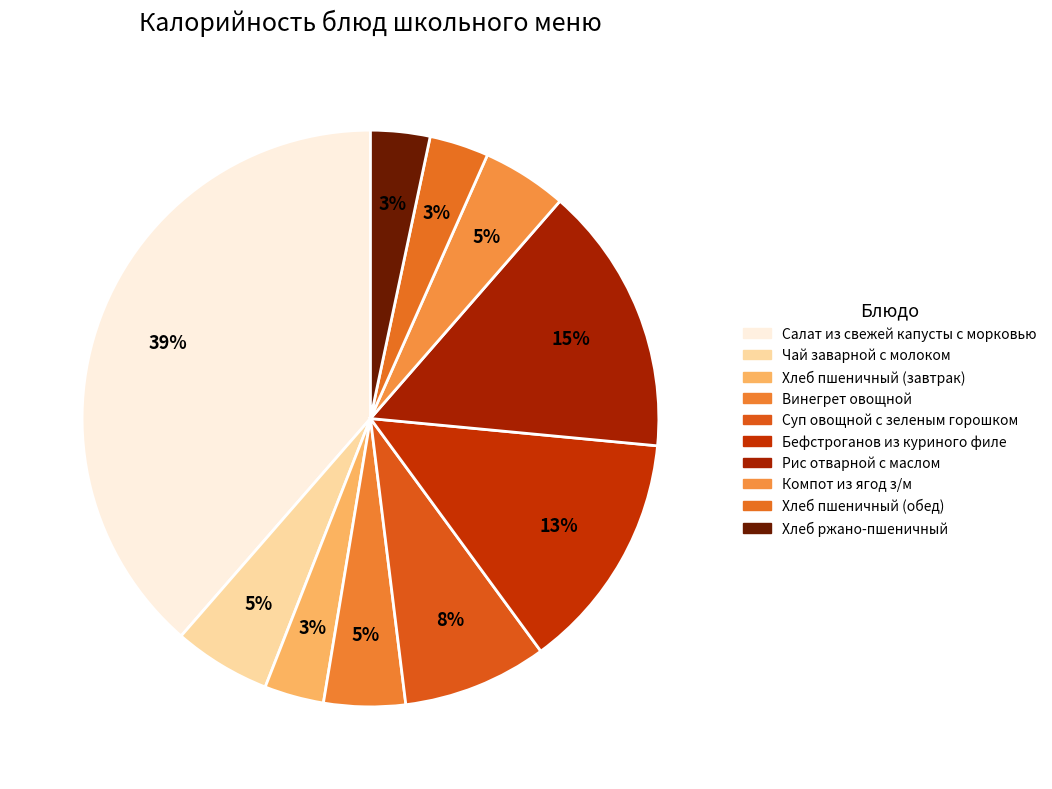

Does any single category account for the majority?

No